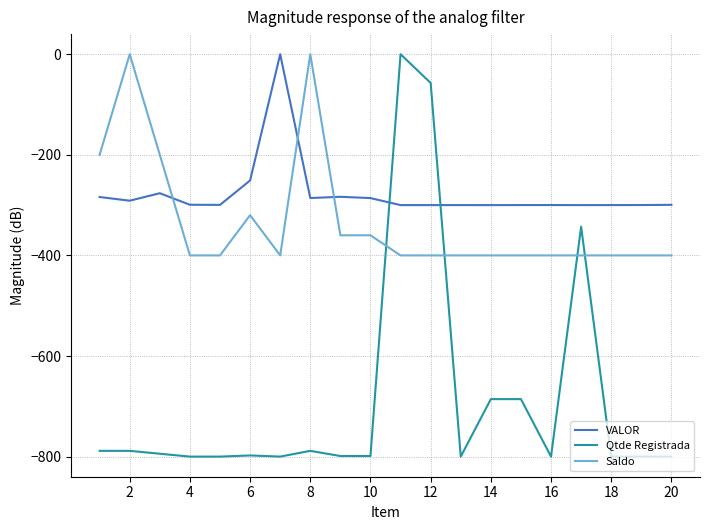

Which series has the widest spread of values?

Qtde Registrada